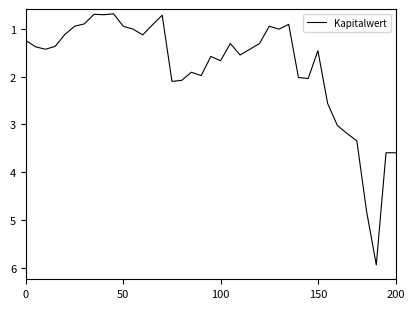

What is the maximum value shown in the chart?

5.9